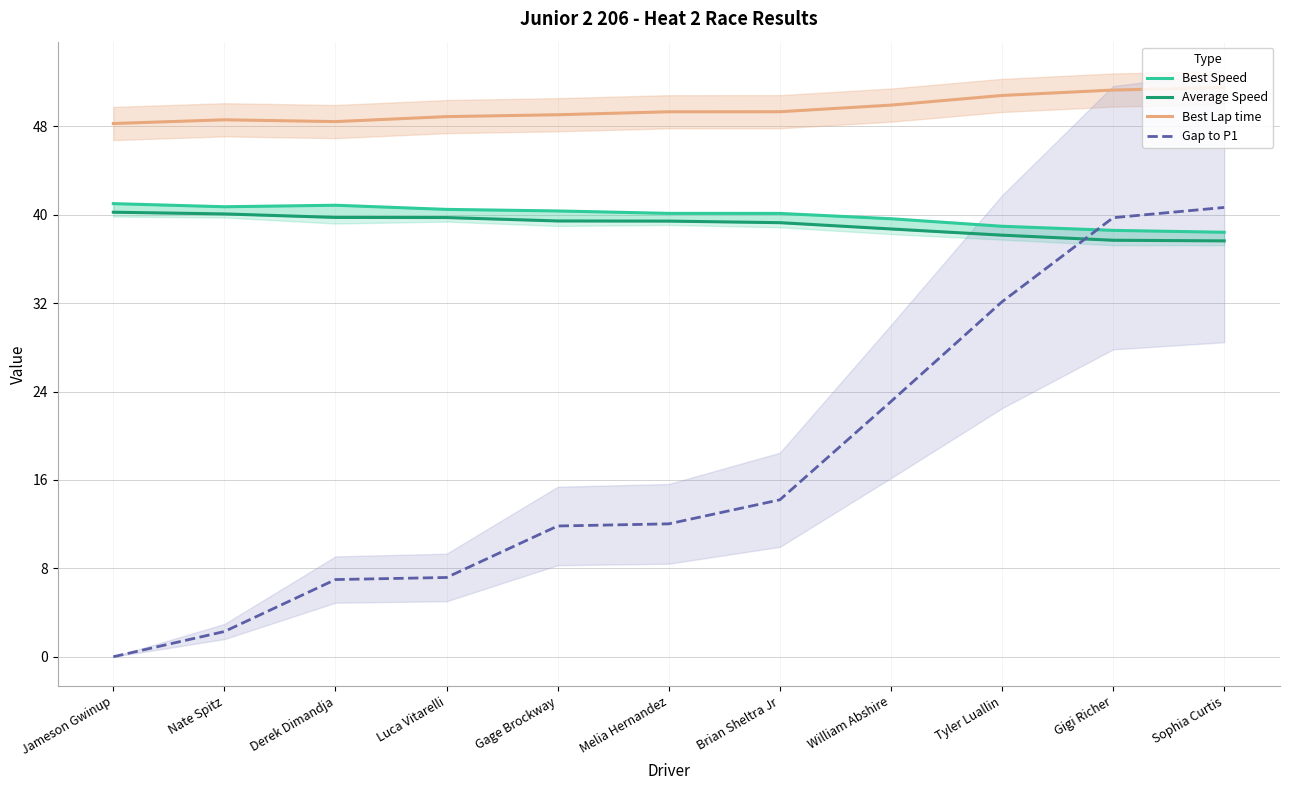

At Tyler Luallin, list the series in order from largest to smallest.

Best Lap time, Best Speed, Average Speed, Gap to P1